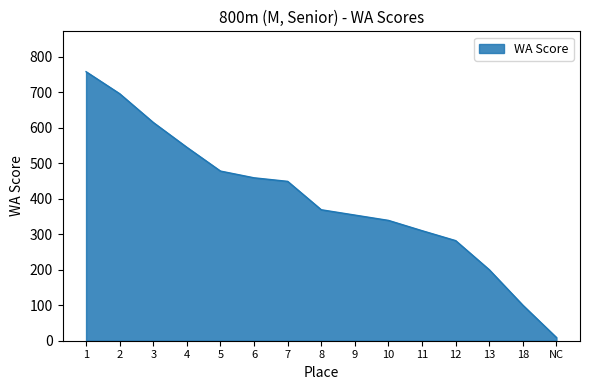

What is the ratio of the value at 2 to the value at 6?

1.5